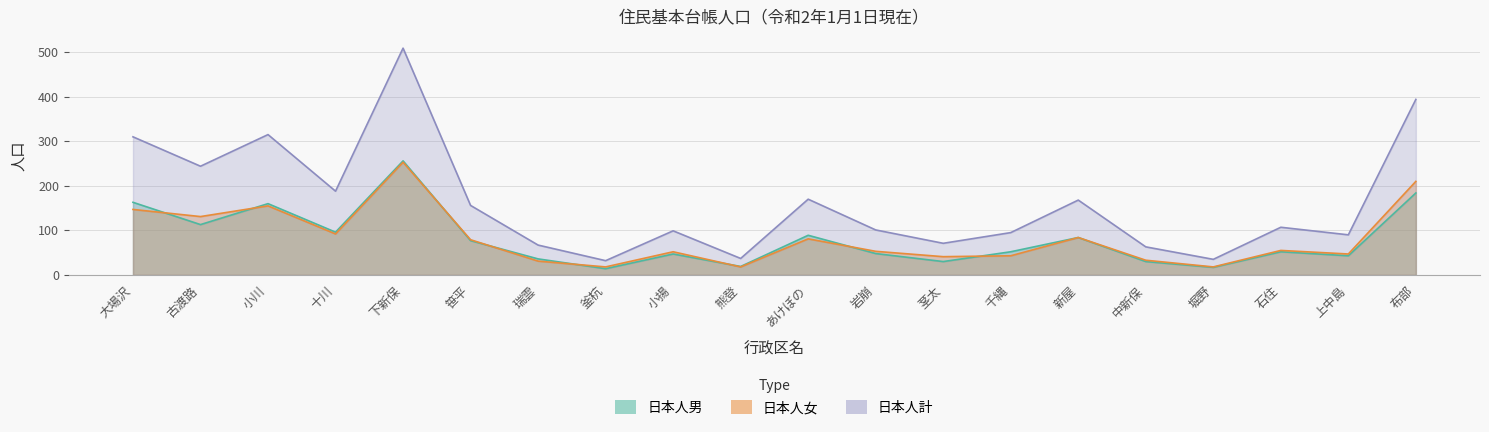

Does the chart display data point markers on the line(s)?

No